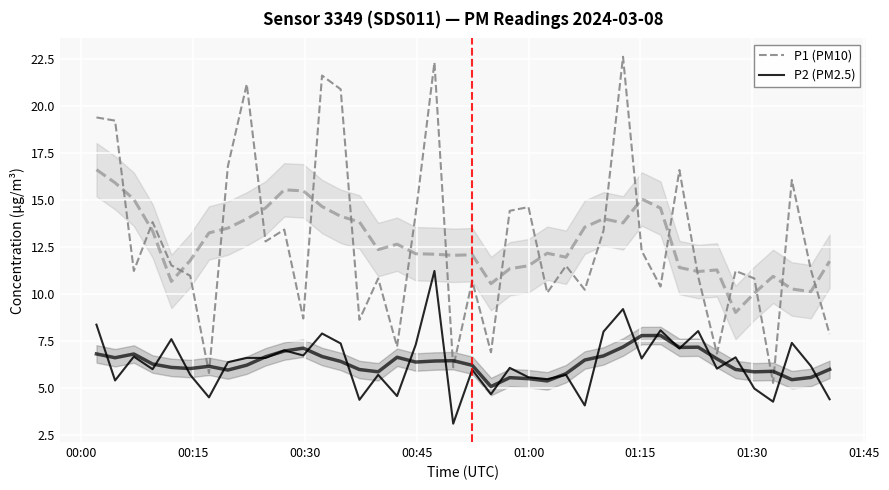

Is the value of P1 (PM10) at 34 greater than the value of P2 (PM2.5) at 38?

Yes